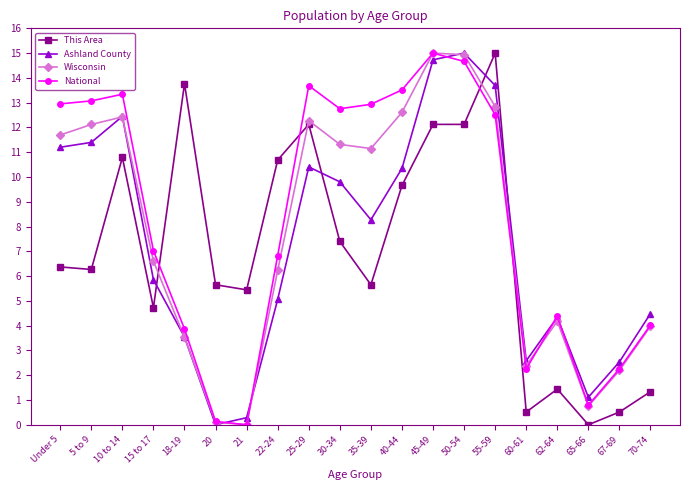

What is the maximum value shown in the chart?

15.0